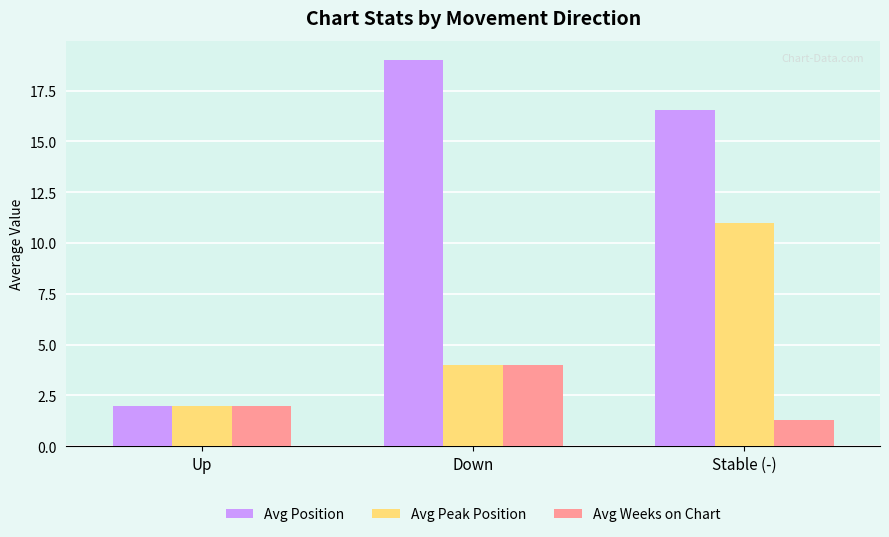

What is the value of the Avg Position bar at the 3rd from the left?

16.5